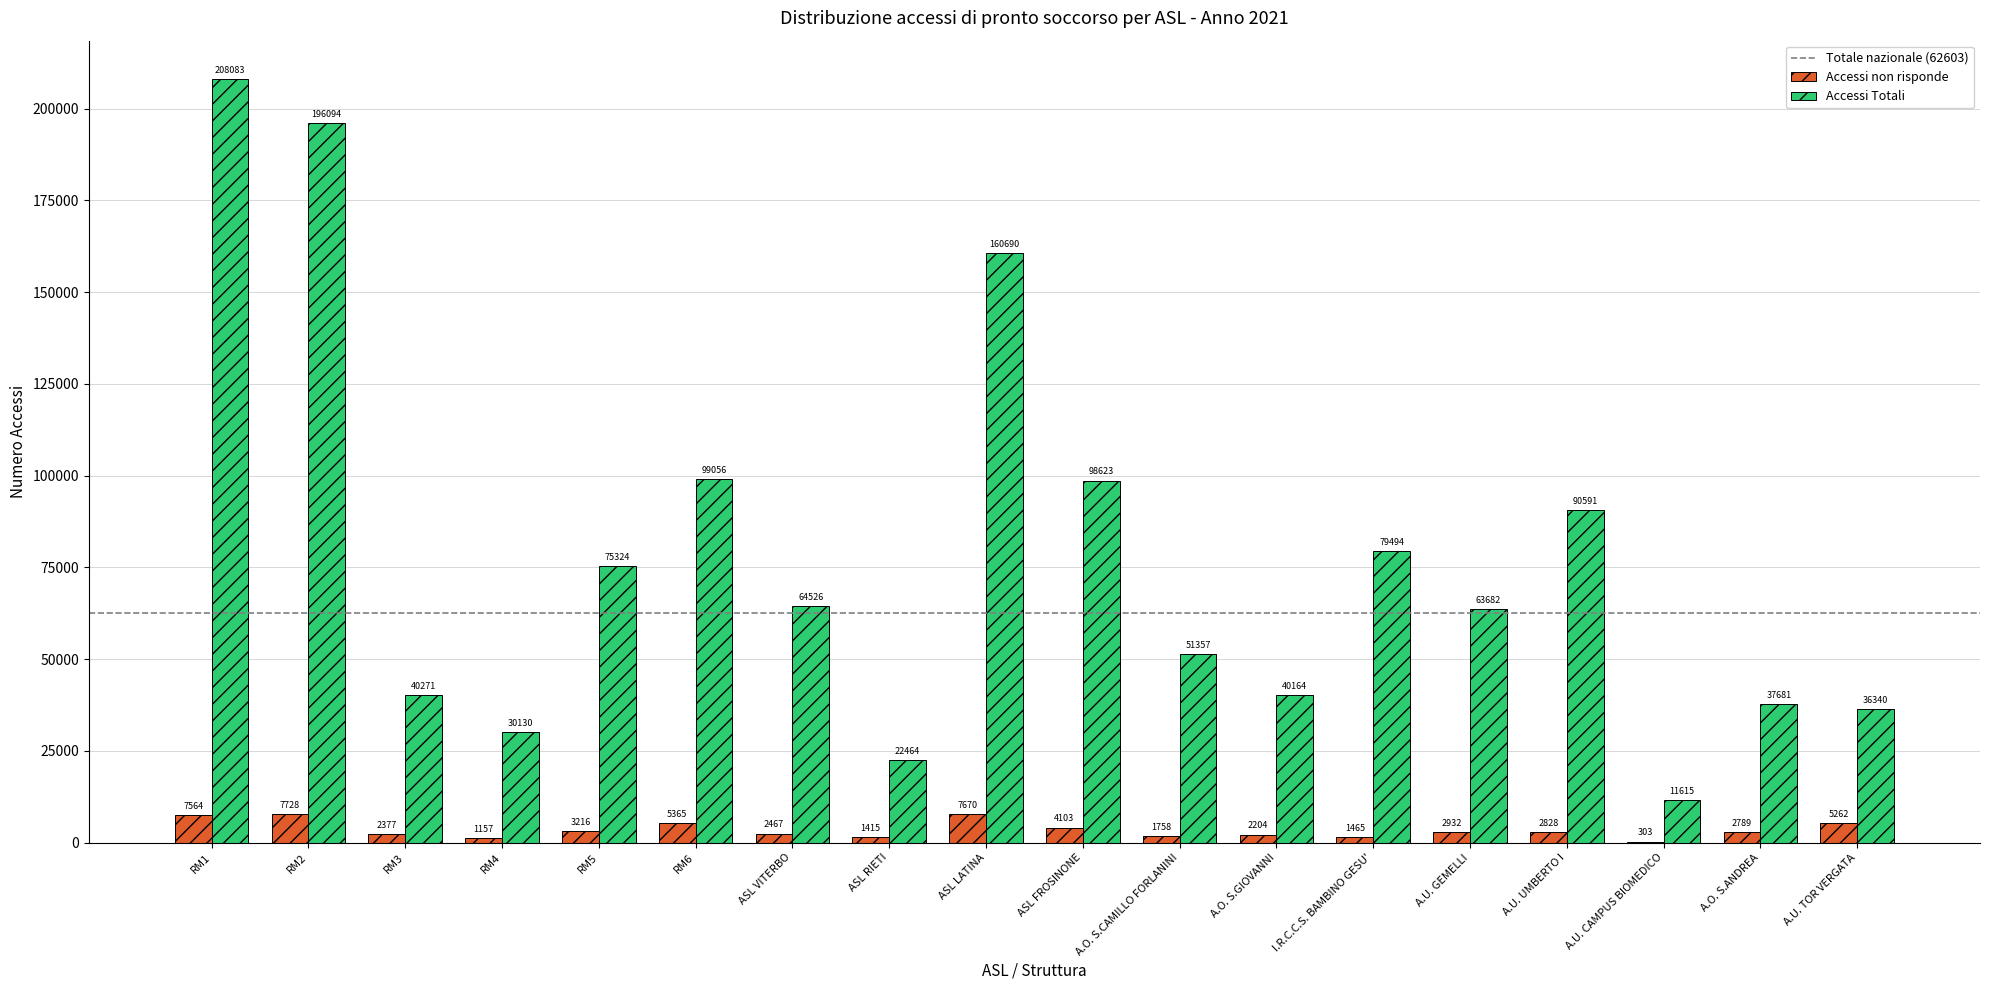

What is the maximum value for Accessi non risponde?

7728